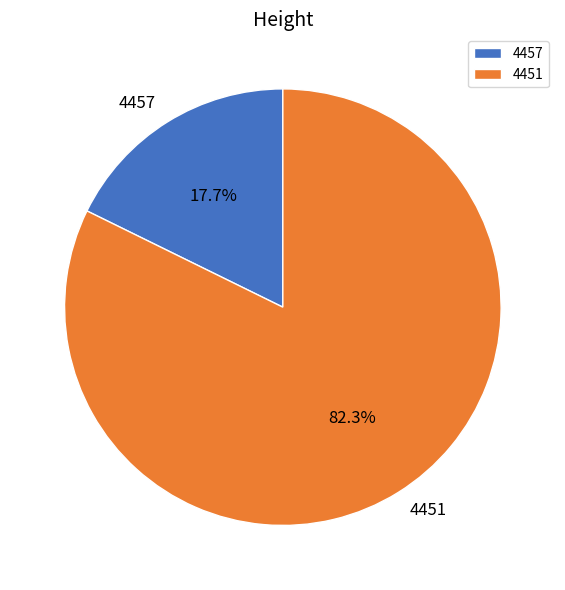

Does 4451 represent more than half of the total?

Yes